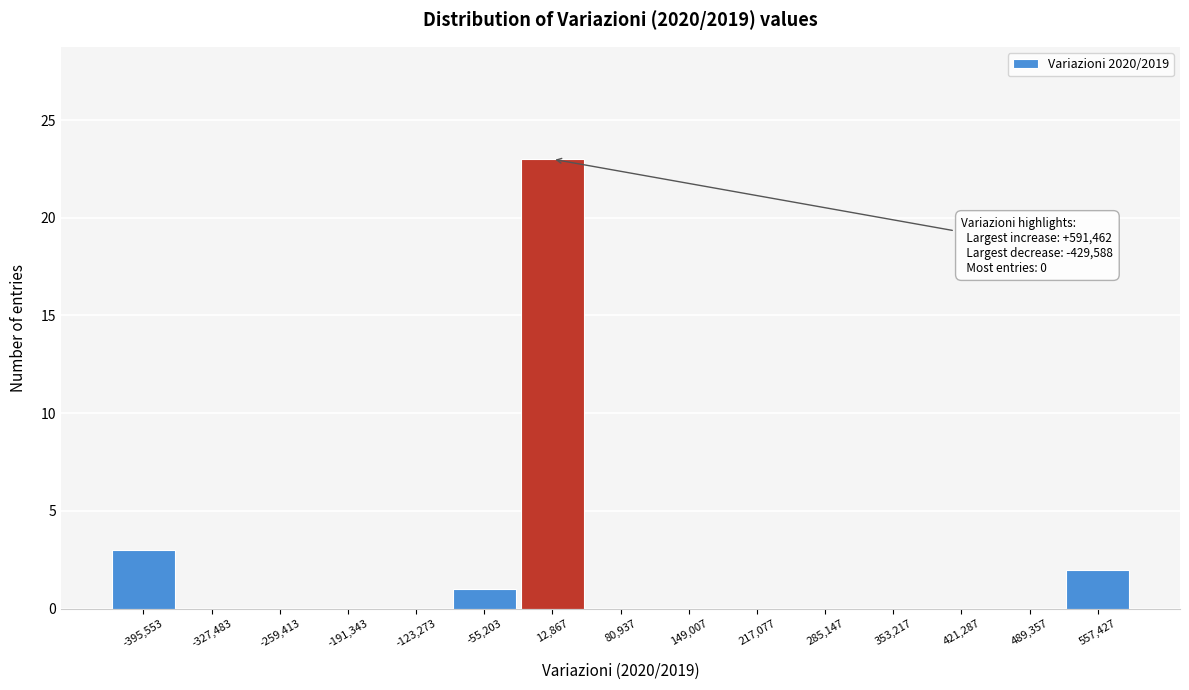

Which range on the x-axis has the tallest bar?

-20000 to 50000